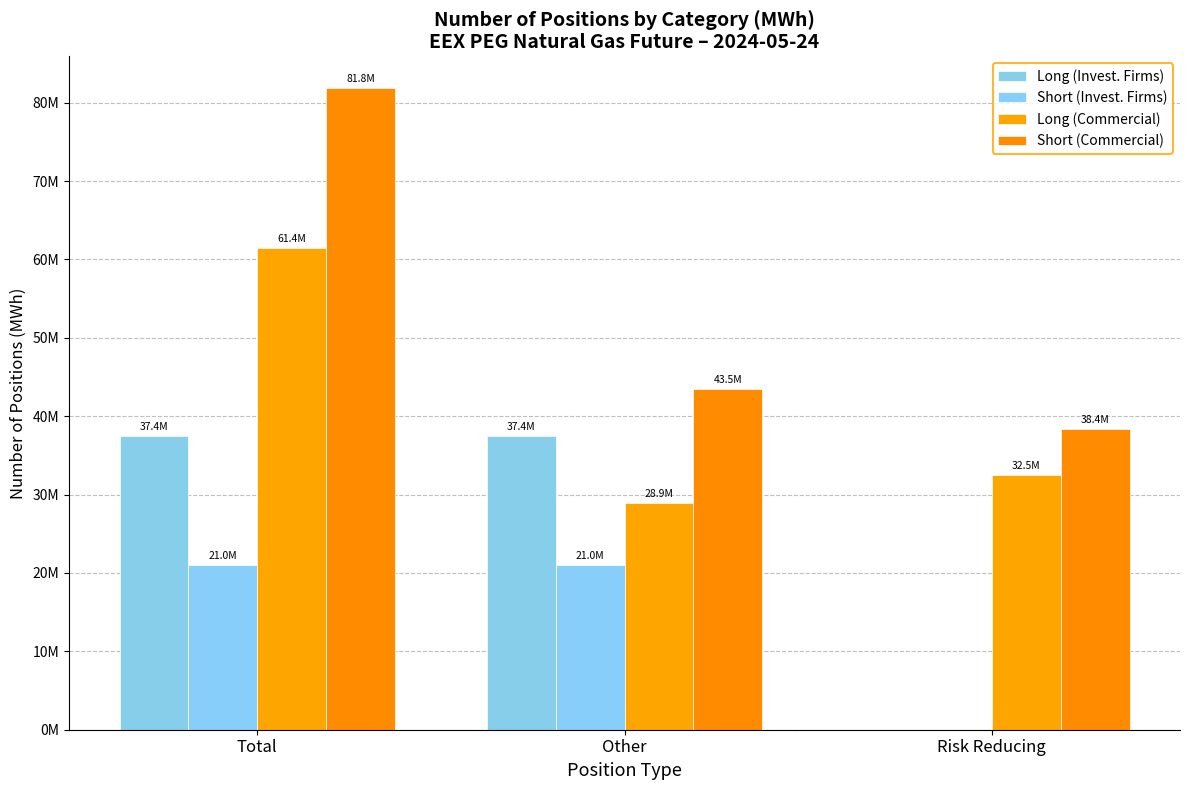

What is the average value of the Long (Commercial) series?

40951937